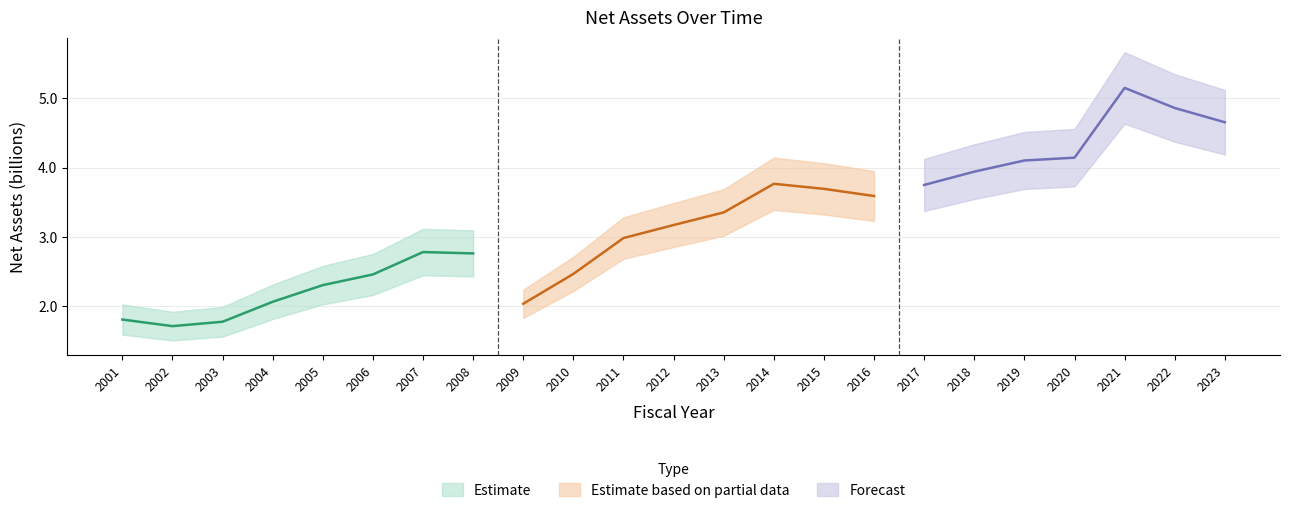

What is the ratio of the value at 2010 to the value at 2016?

0.7